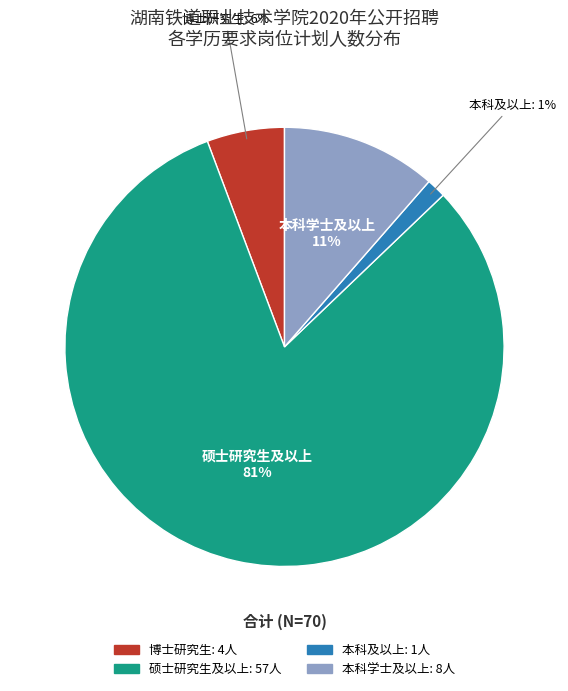

Is it true that 本科及以上 is 1% of the pie?

True